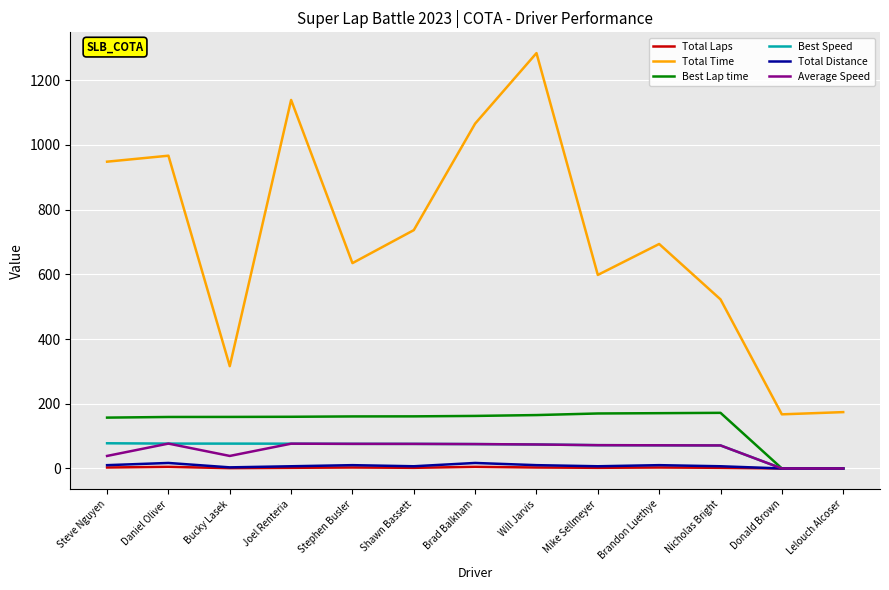

What is the greatest value displayed?

1284.1